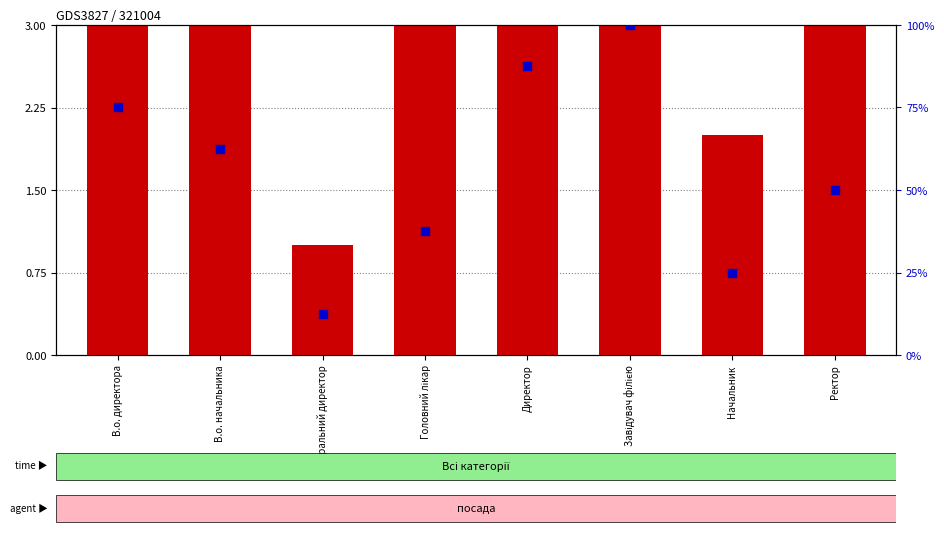

Which series contains the lowest Y value?

transformed count